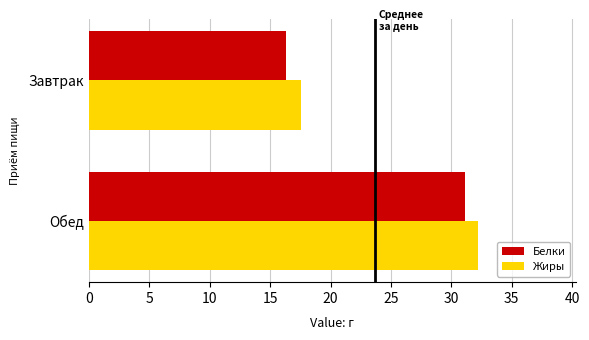

At how many categories does at least one series exceed 25?

1